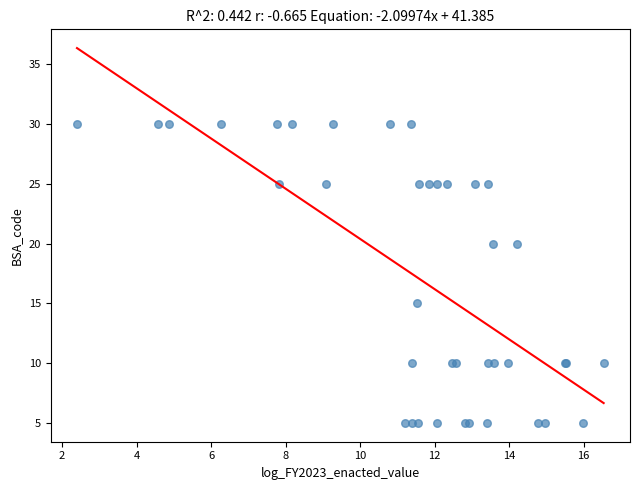

What Y value in the scatter plot is closest to 17?

15